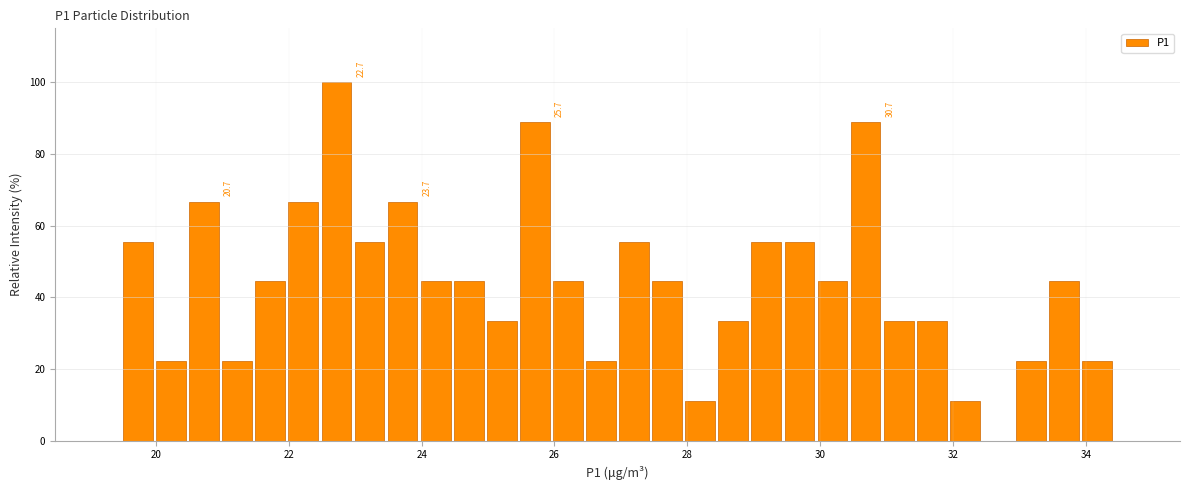

Read against the x-axis, roughly where is the centre of the tallest bar?

22.8